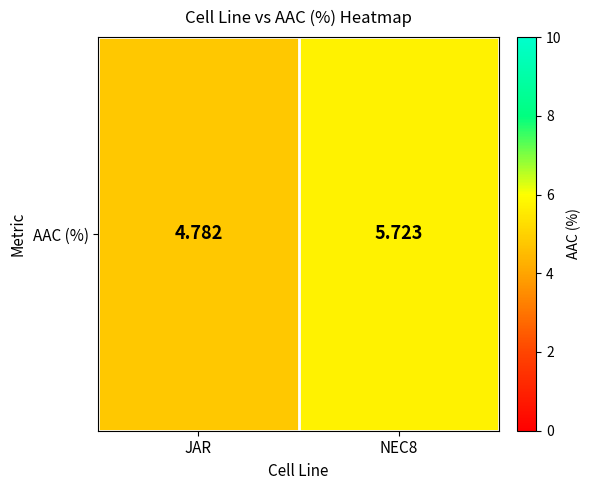

List the labels in order of value, smallest first.

JAR, NEC8